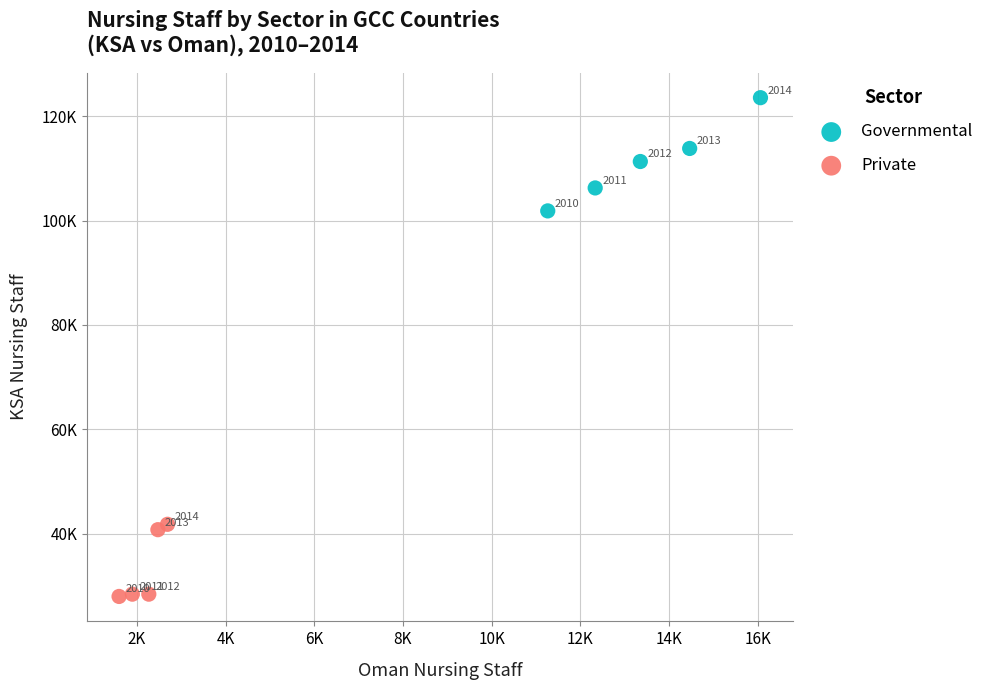

Which series reaches the maximum Y coordinate?

Governmental